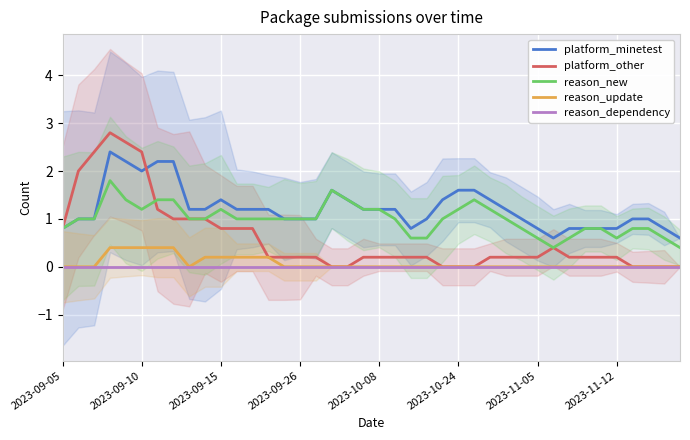

The platform_other series shows 1.0 at 9. True or false?

True